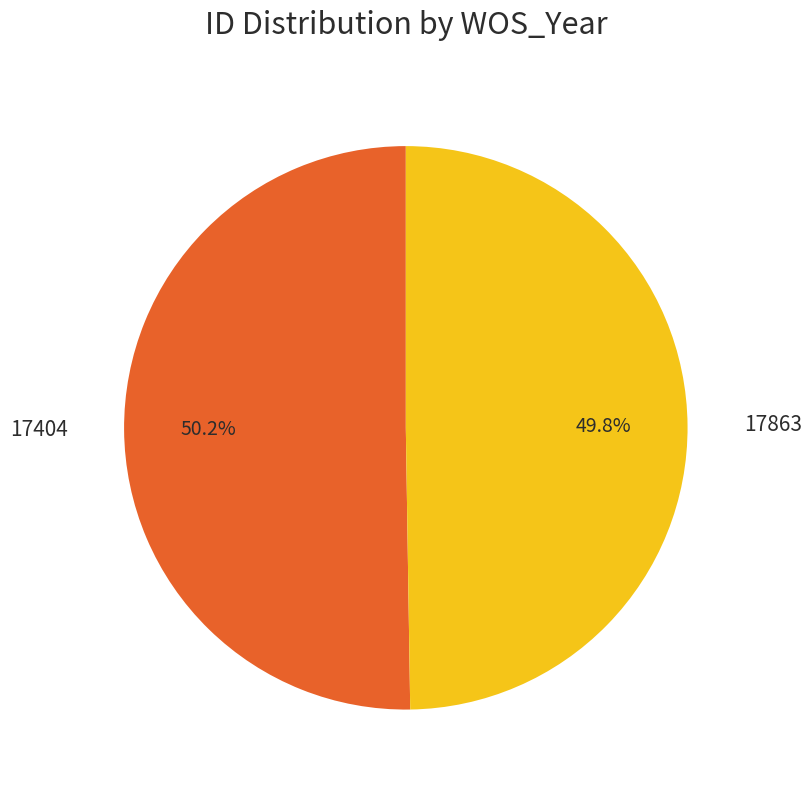

Is it true that 17863 is 50% of the pie?

True